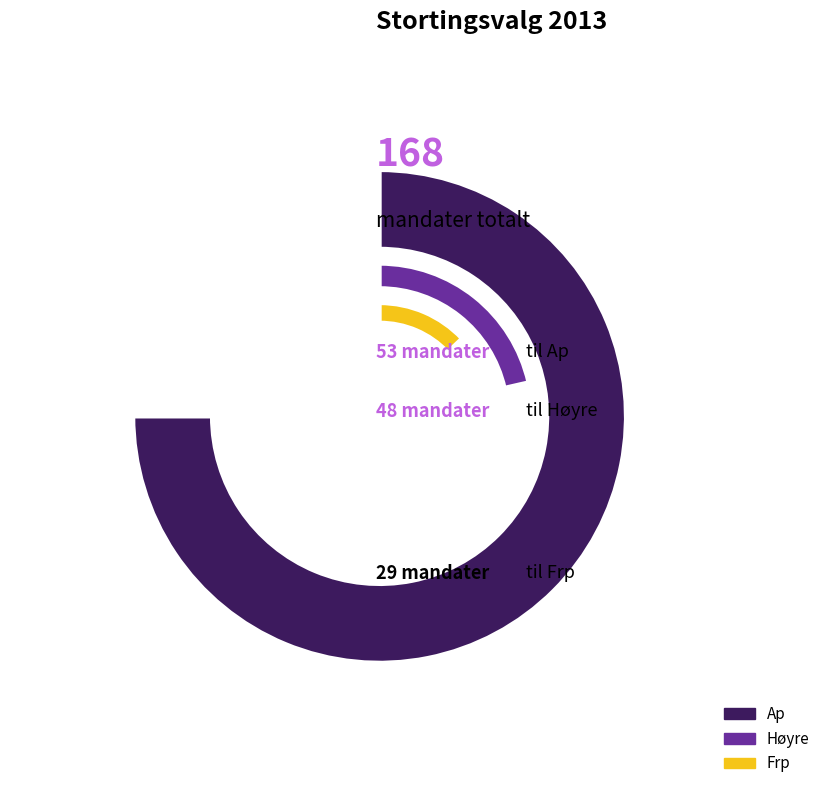

Is SV the majority of the pie?

No